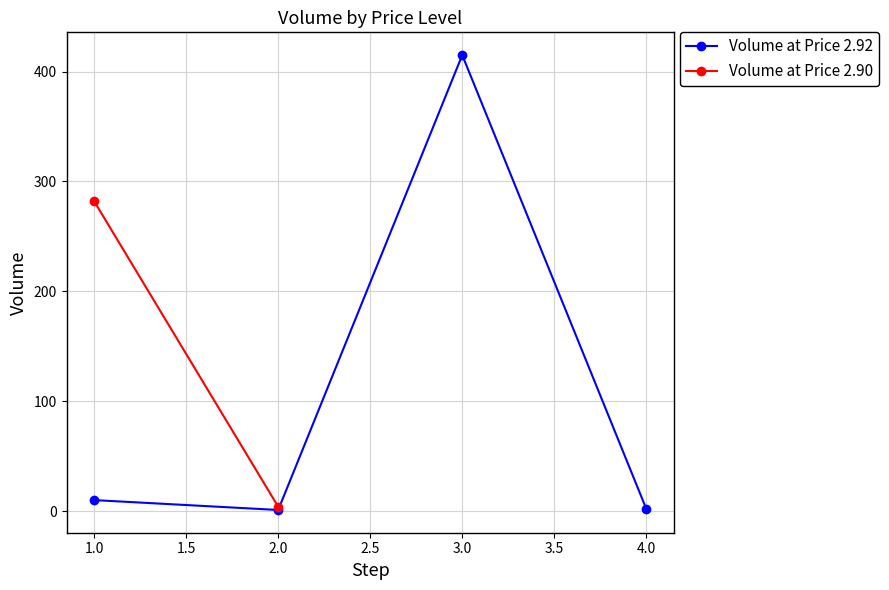

What is the value of the 1st point from the left?

10